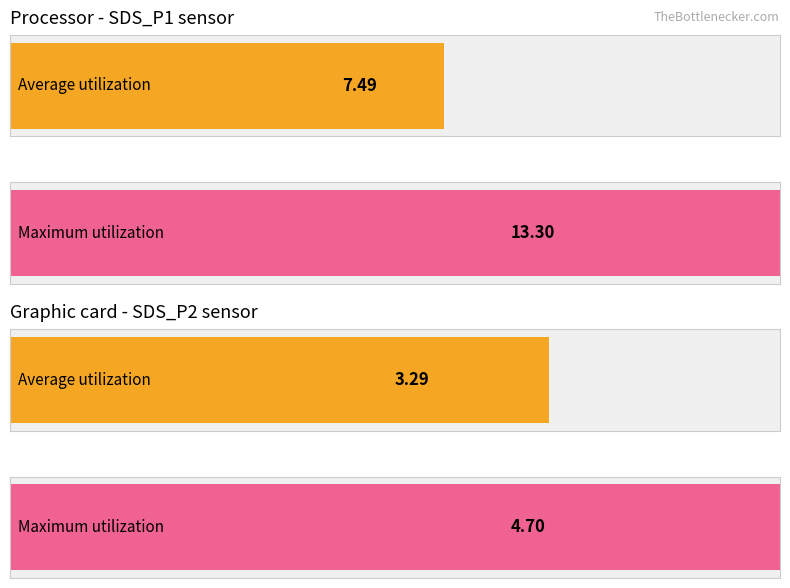

How many series are shown in this chart?

2